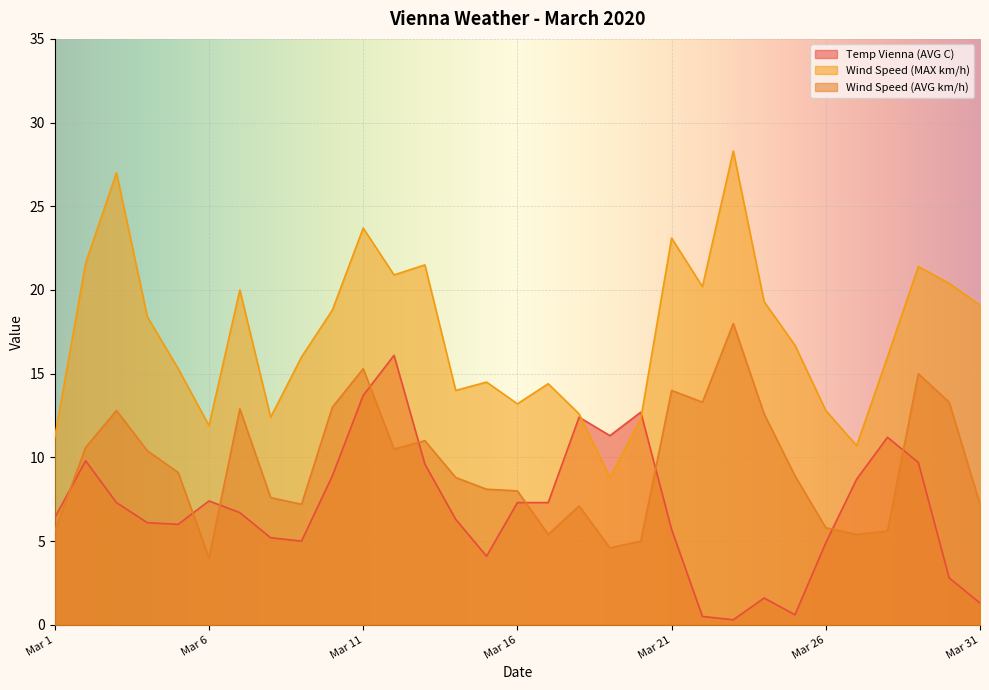

At Mar 2, list the series in order from smallest to largest.

Temp Vienna (AVG C), Wind Speed (AVG km/h), Wind Speed (MAX km/h)